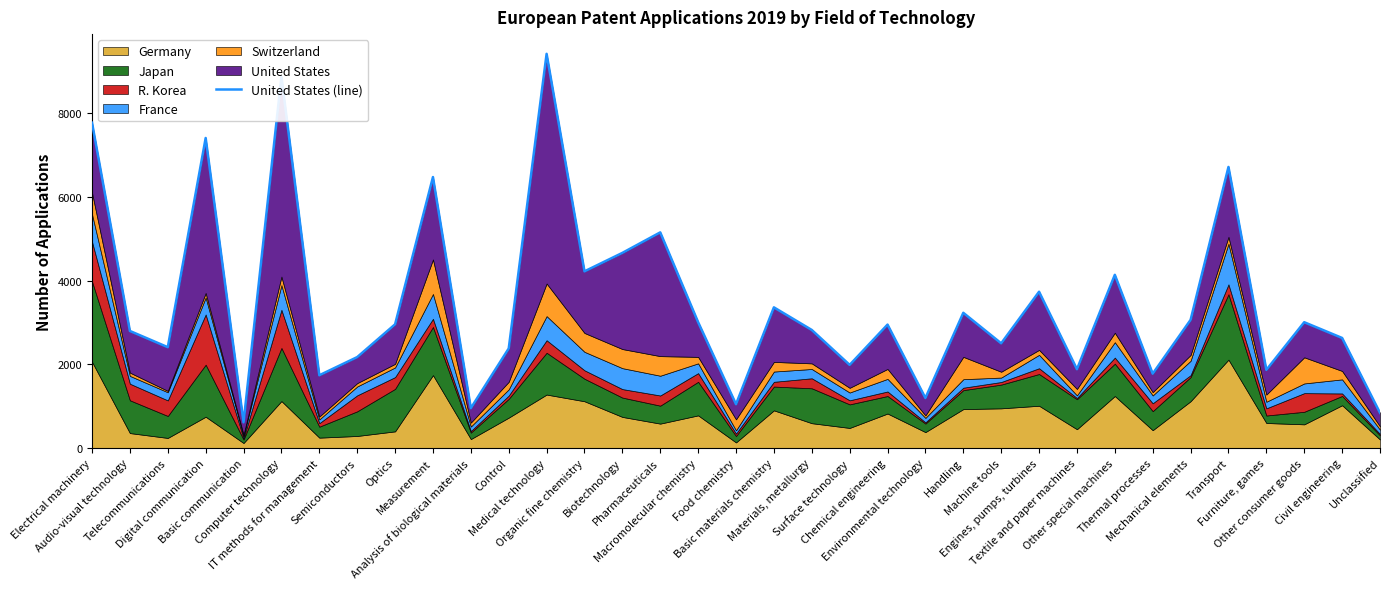

True or false: there are more than 0 points higher than both neighbors.

True